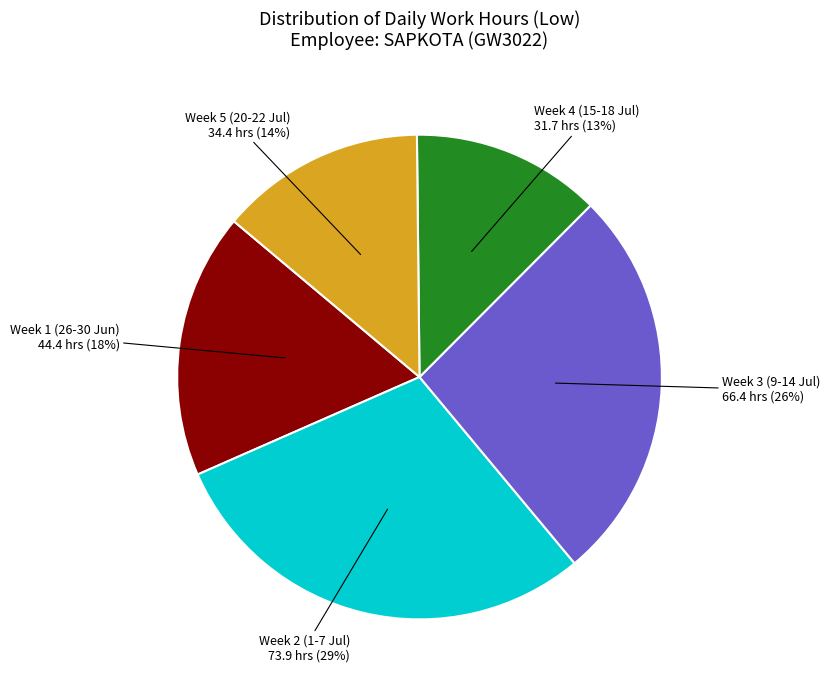

Between Week 1 (26-30 Jun) and Week 4 (15-18 Jul), which is larger?

Week 1 (26-30 Jun)